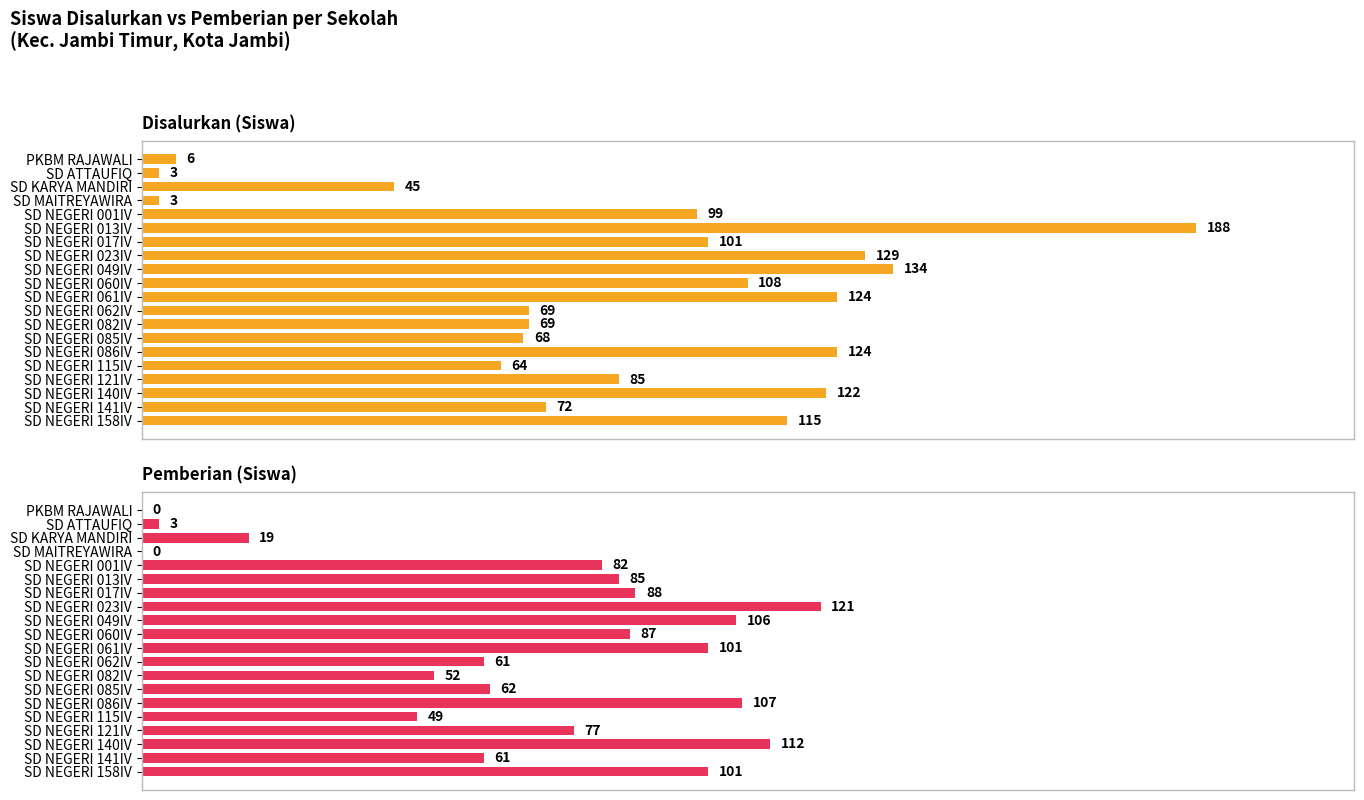

Rank the series at SD NEGERI 115IV from highest to lowest value.

Disalurkan (Siswa), Pemberian (Siswa)